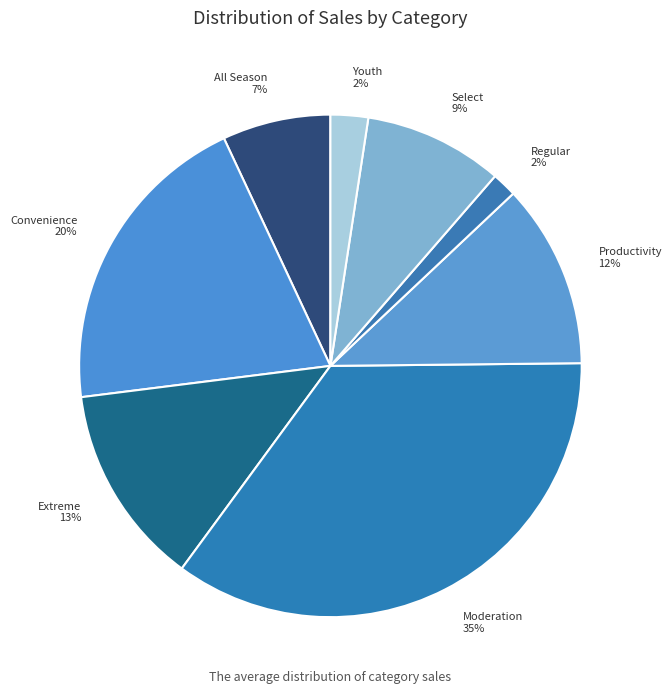

Is it true that Extreme is 13% of the pie?

True